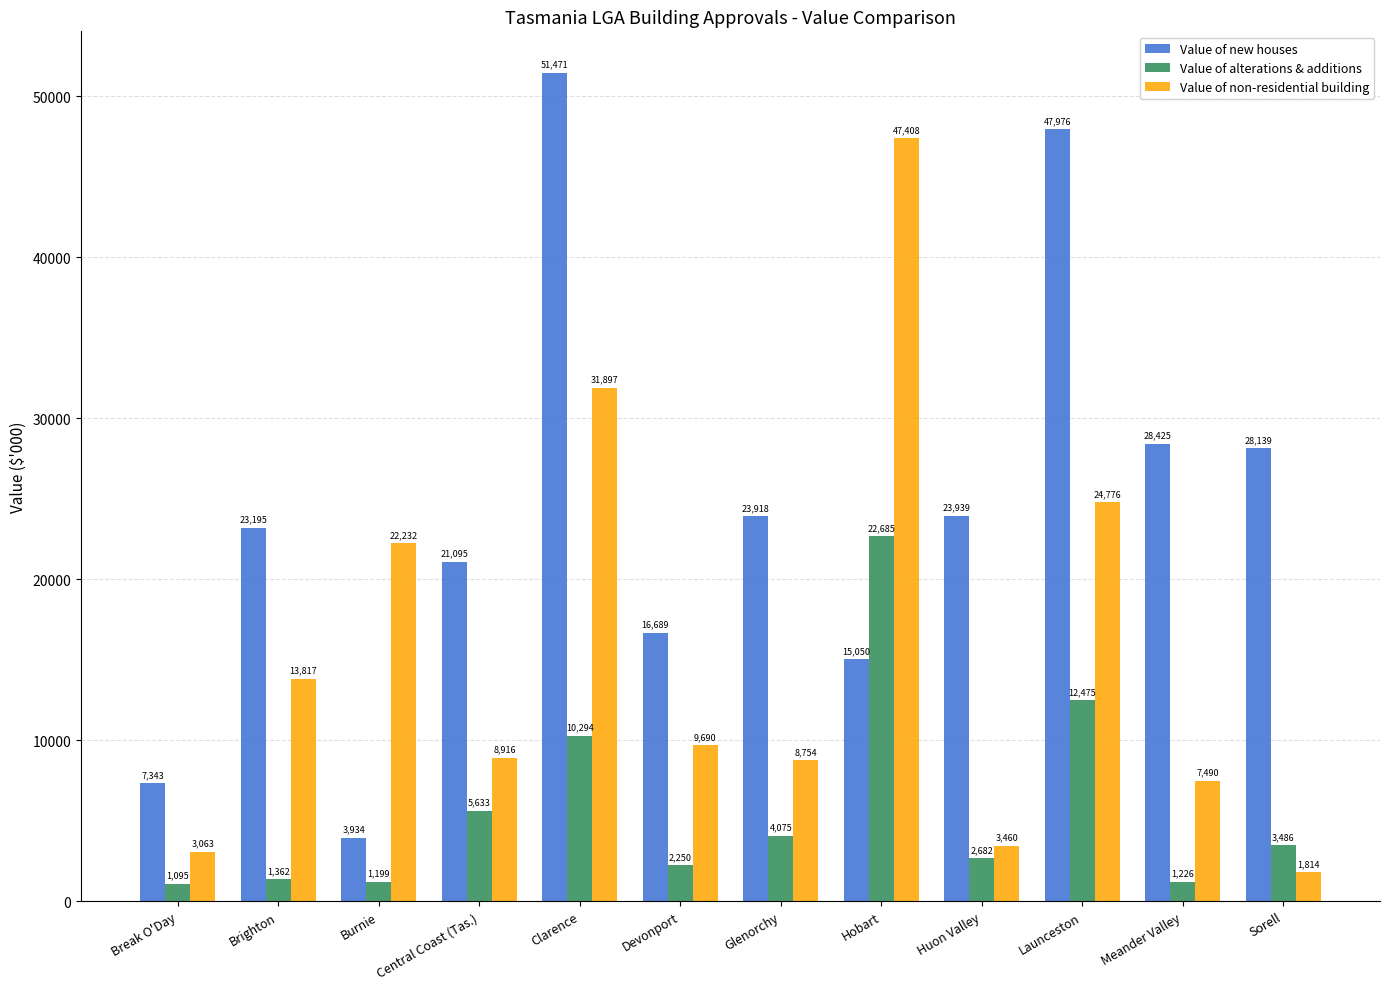

Which series has the largest total across all categories?

Value of new houses